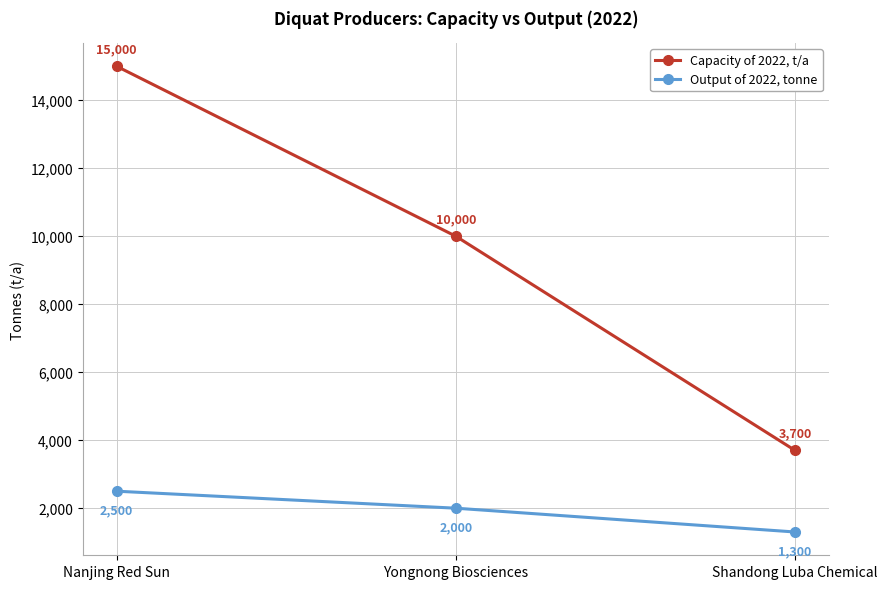

What is the difference between the second highest and minimum values in the Capacity of 2022, t/a series?

6300